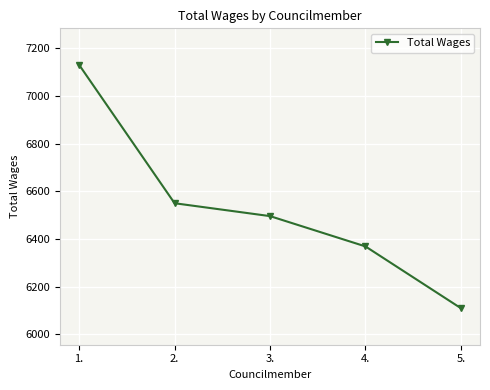

Reading right to left, list all the values displayed in this chart.

6110	6369	6496	6550	7130